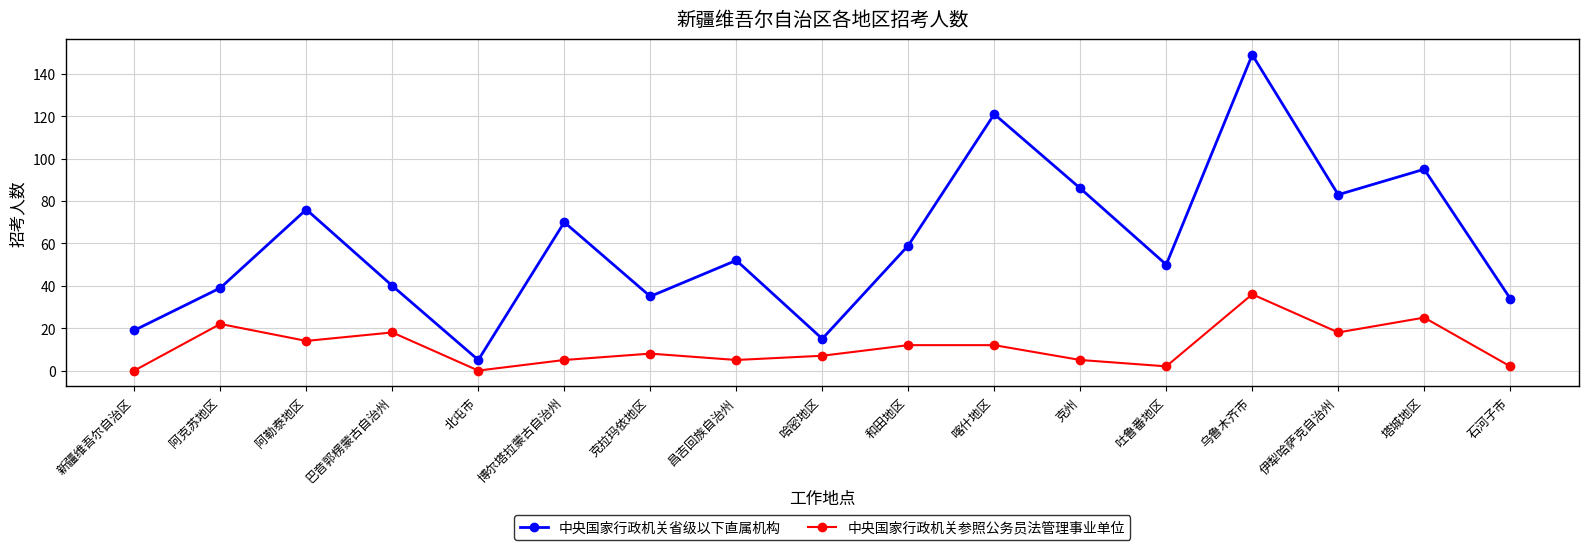

What is the average value of the 中央国家行政机关省级以下直属机构 series?

60